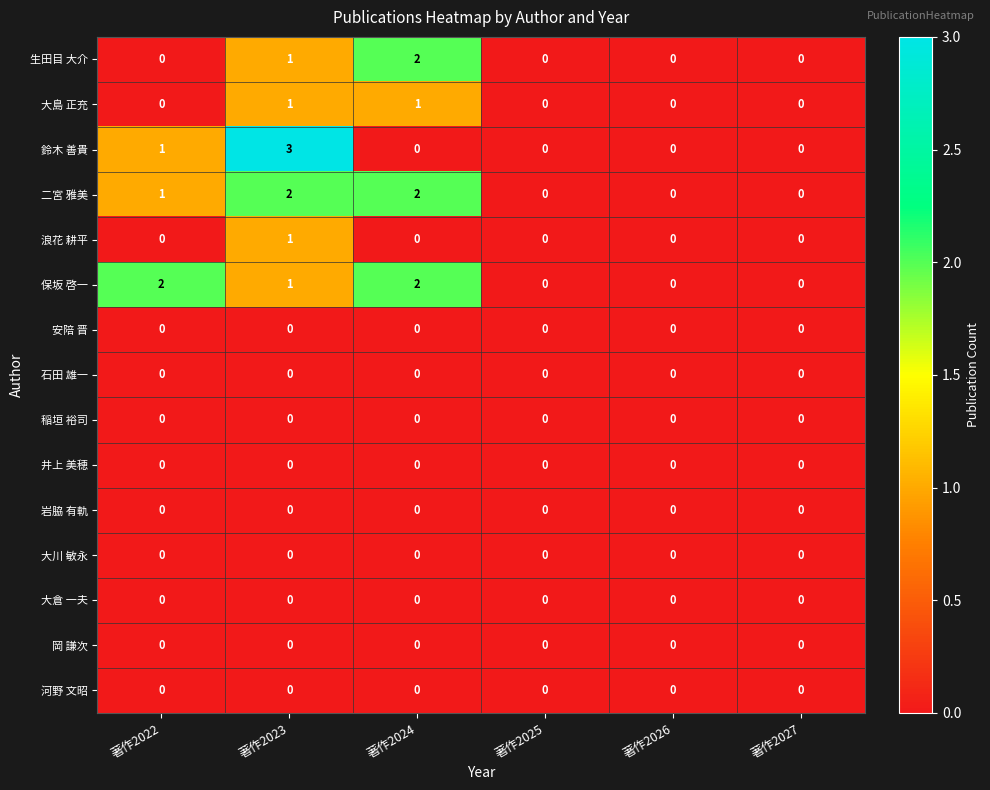

The 大島 正充 series shows 1 at 著作2027. True or false?

False